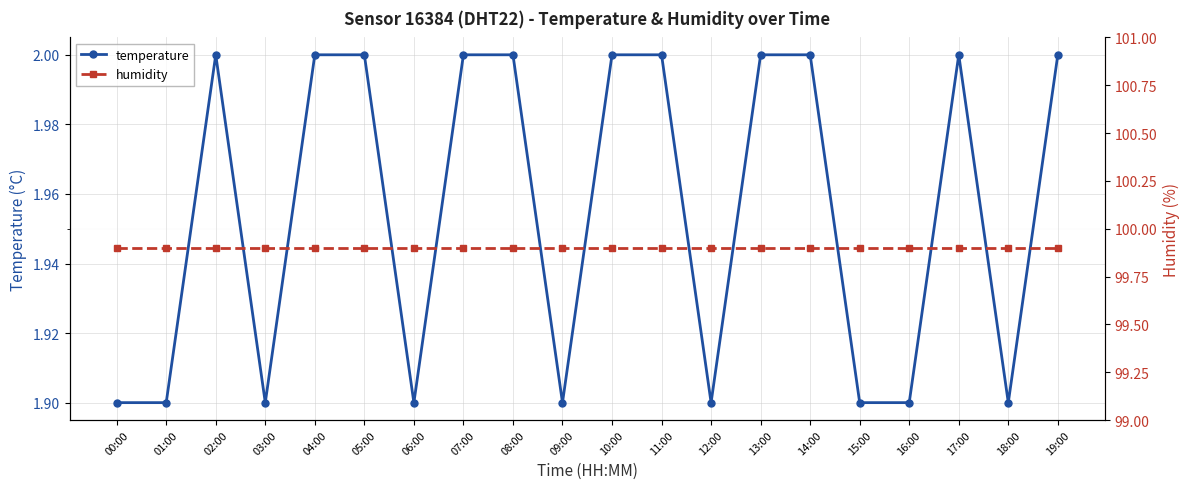

Where is the first local minimum for temperature?

03:00